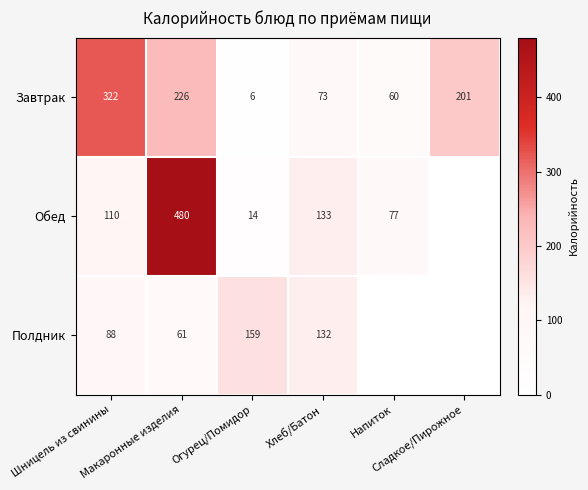

At which category is the sum across all series the highest?

Макаронные изделия